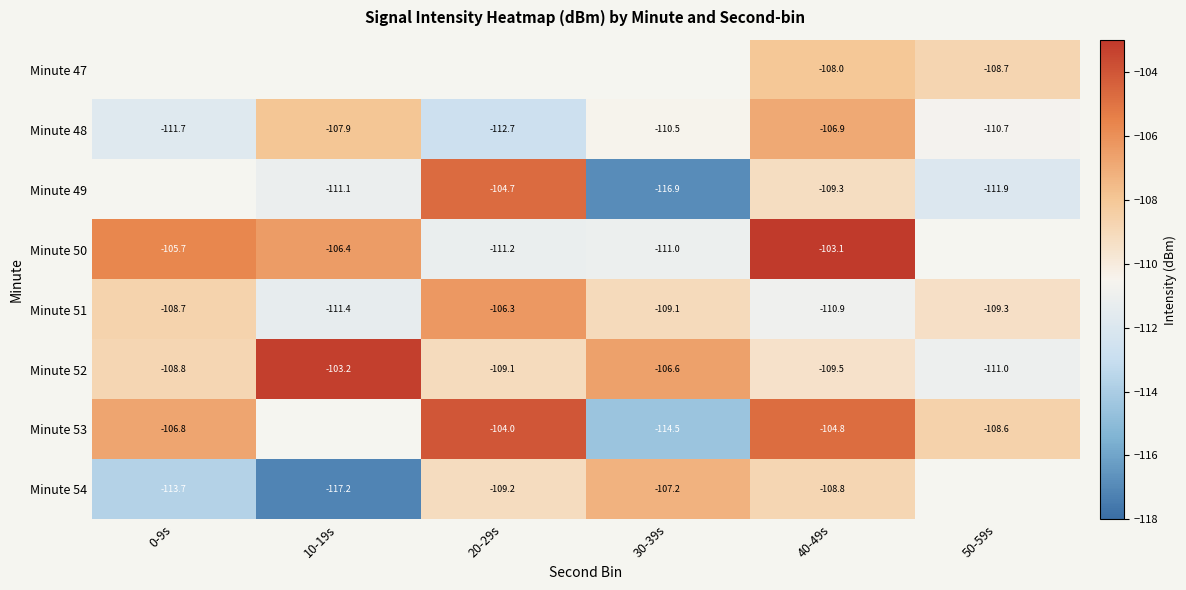

What is the average value of the Minute 48 series?

-110.1